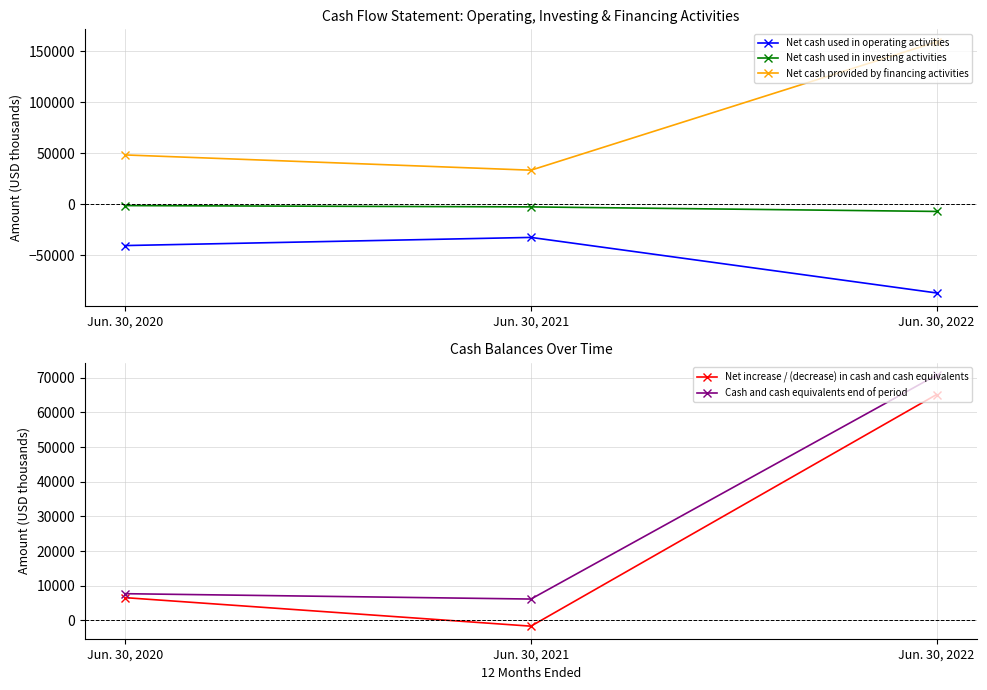

Is the value of Net cash used in investing activities at Jun. 30, 2021 greater than the value of Cash and cash equivalents end of period at Jun. 30, 2021?

No